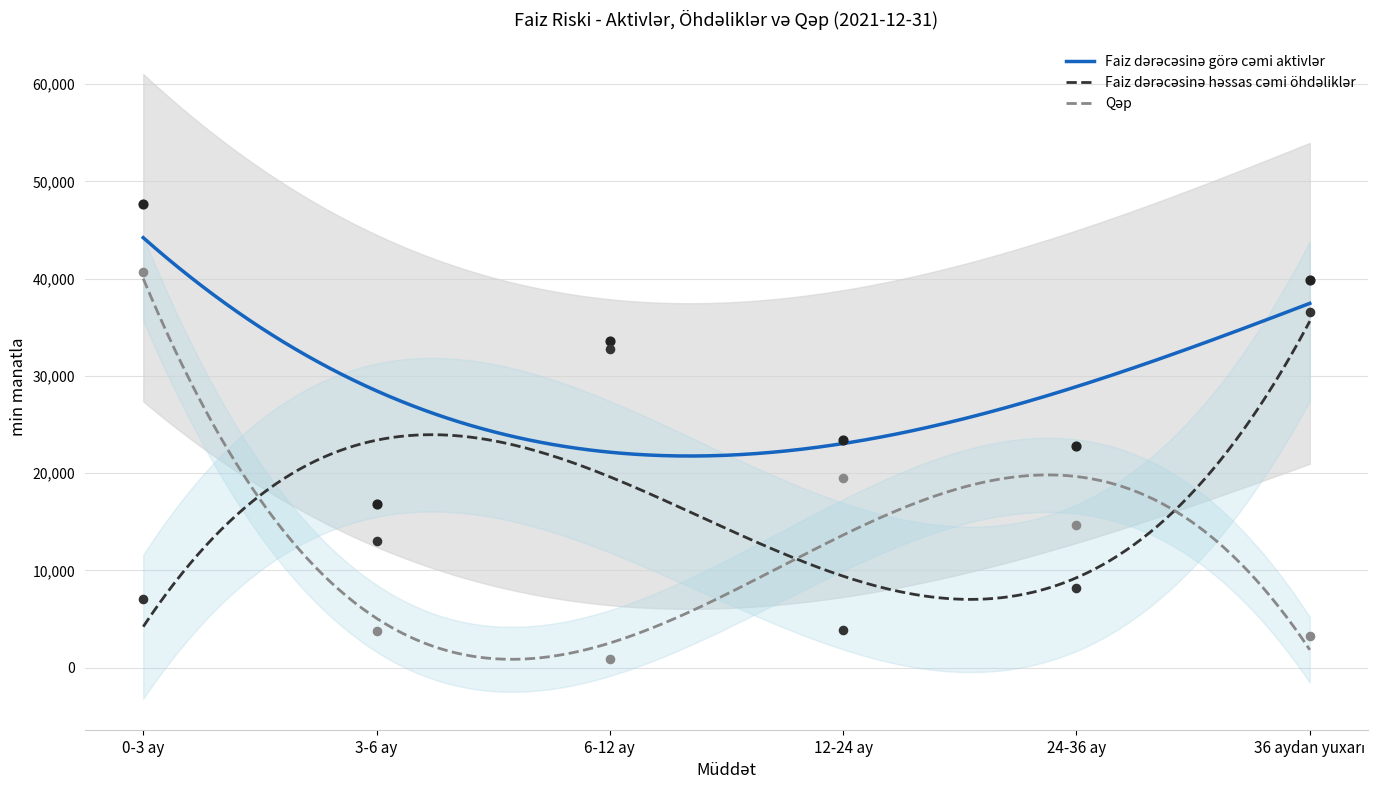

Which series reaches the maximum Y coordinate?

Faiz dərəcəsinə görə cəmi aktivlər